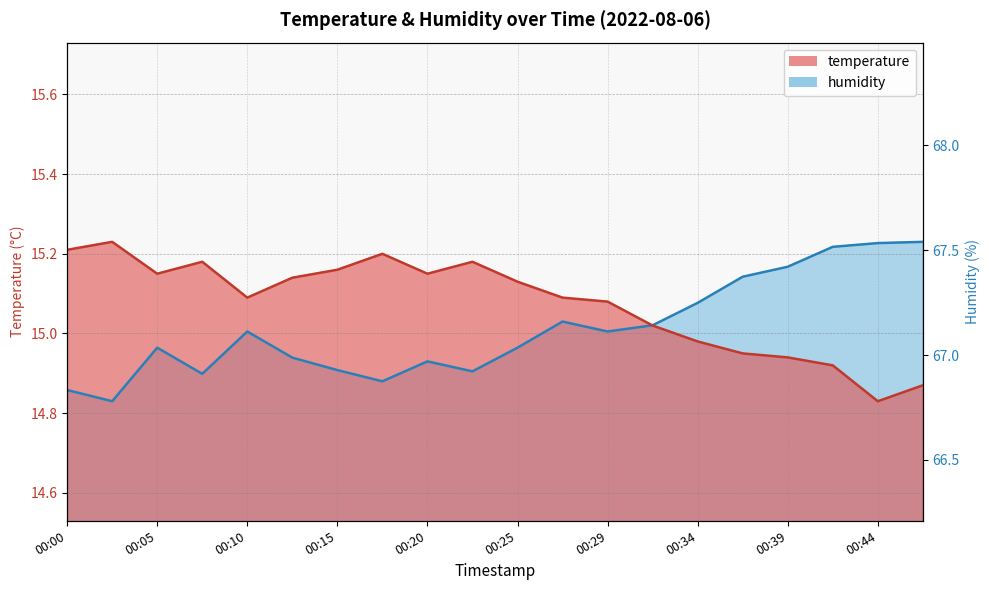

At which category does humidity reach its first local valley?

00:03